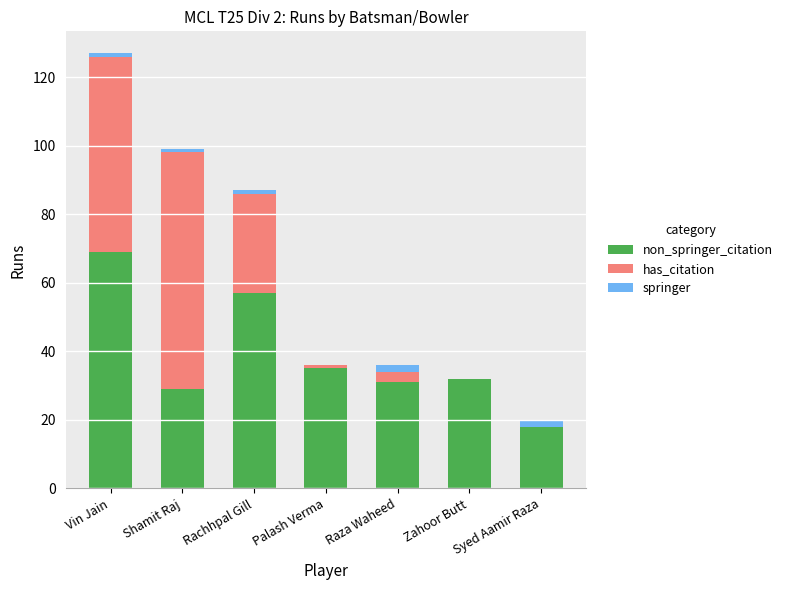

What is the total value across all series at Zahoor Butt?

32